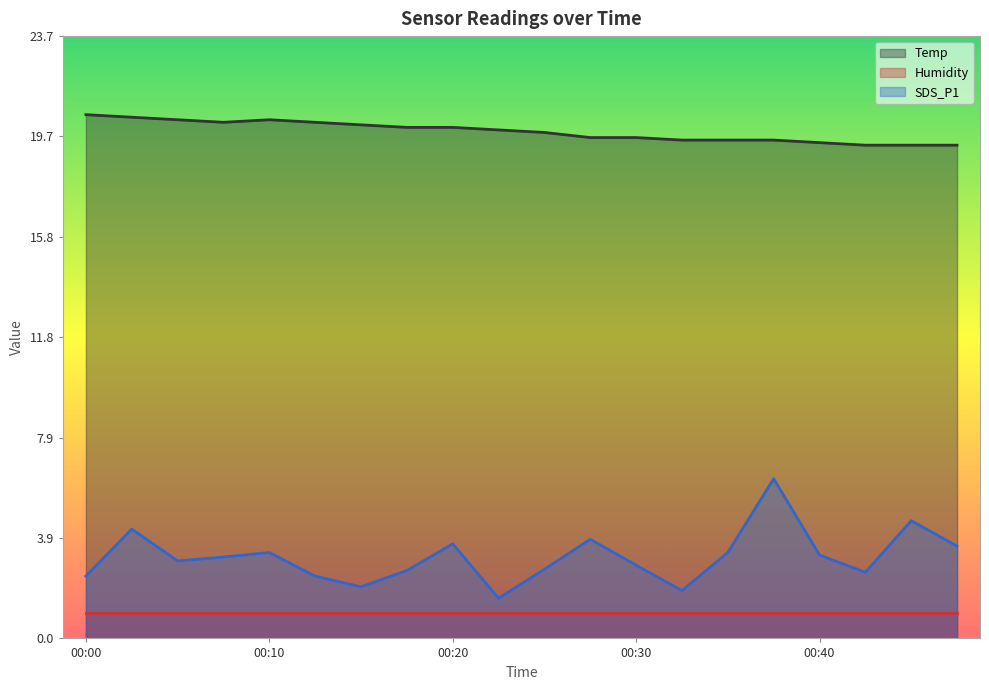

How many interior local valleys does the SDS_P1 series have?

5